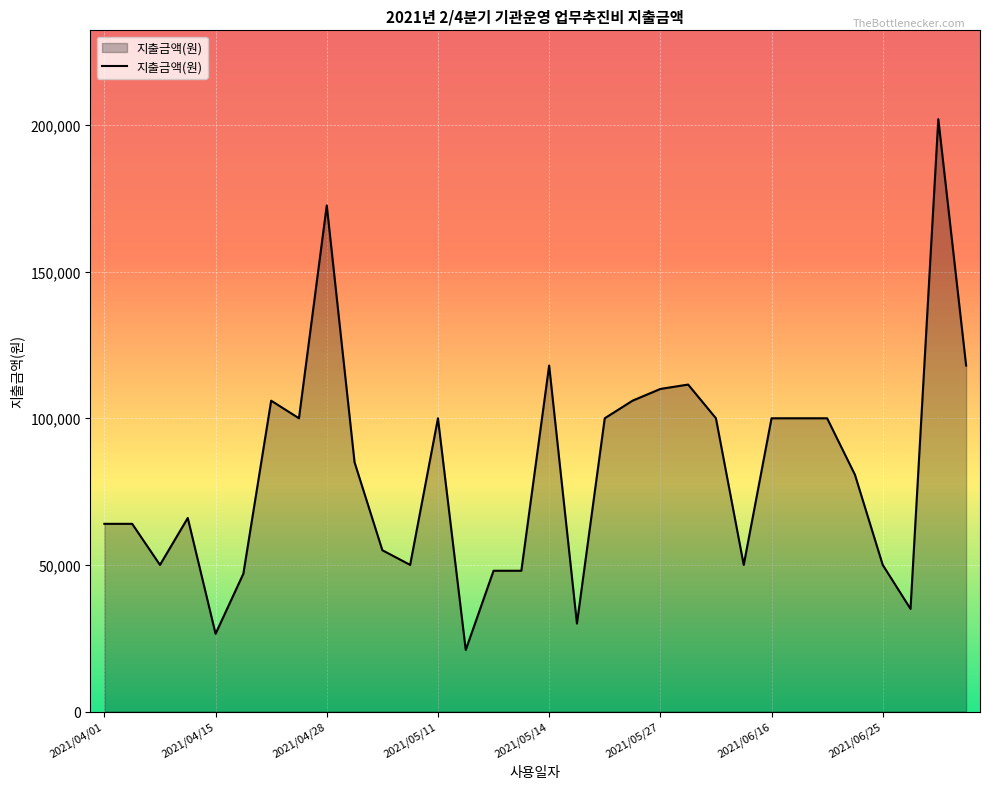

What is the minimum value shown in the chart?

21000